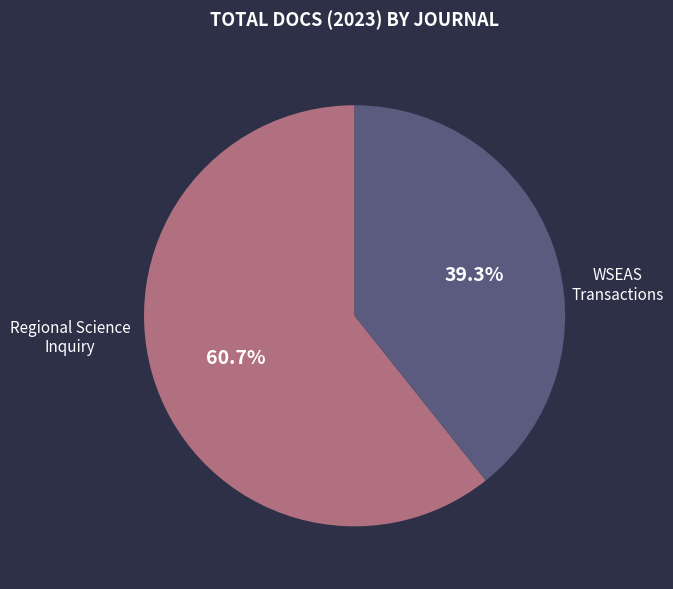

Is there a majority slice in this chart?

Yes